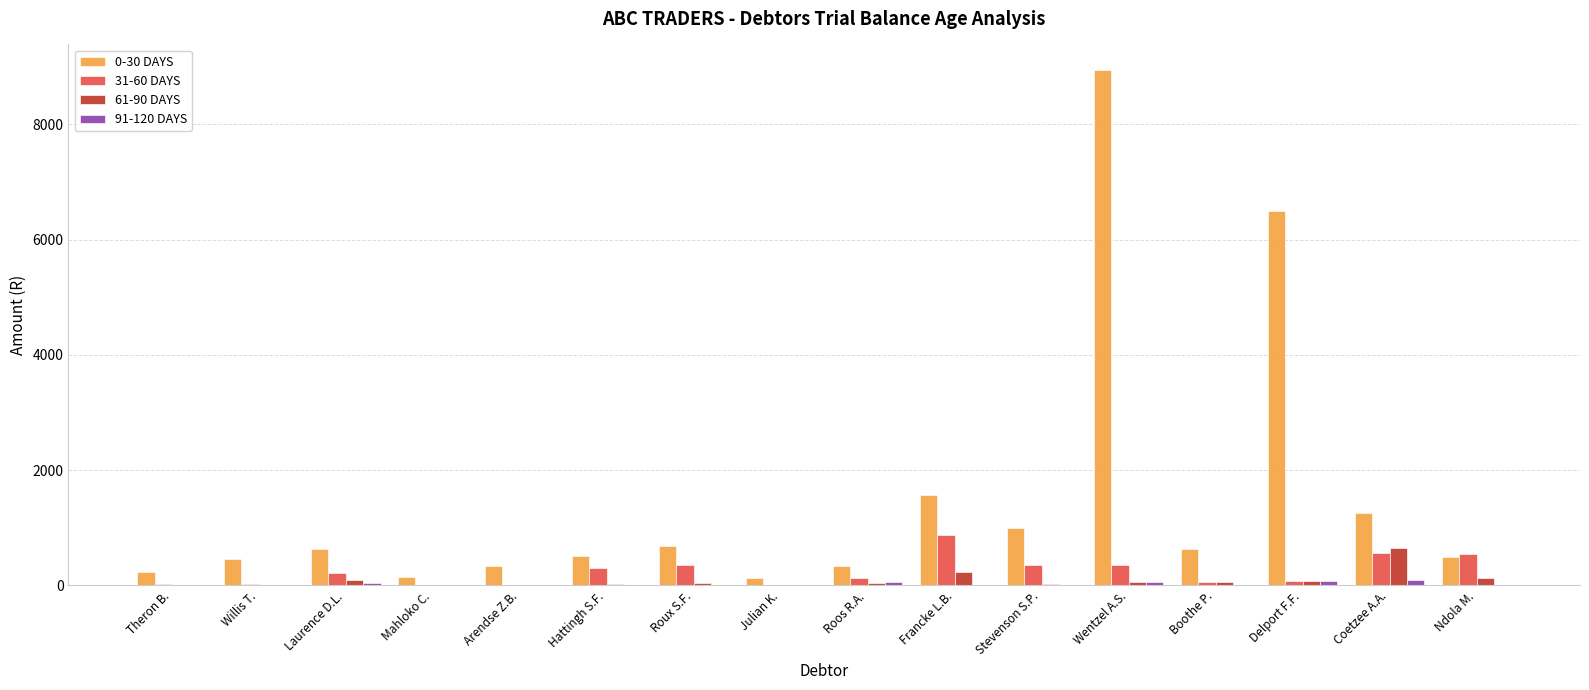

Is the value of 31-60 DAYS at Boothe P. greater than the value of 0-30 DAYS at Coetzee A.A.?

No